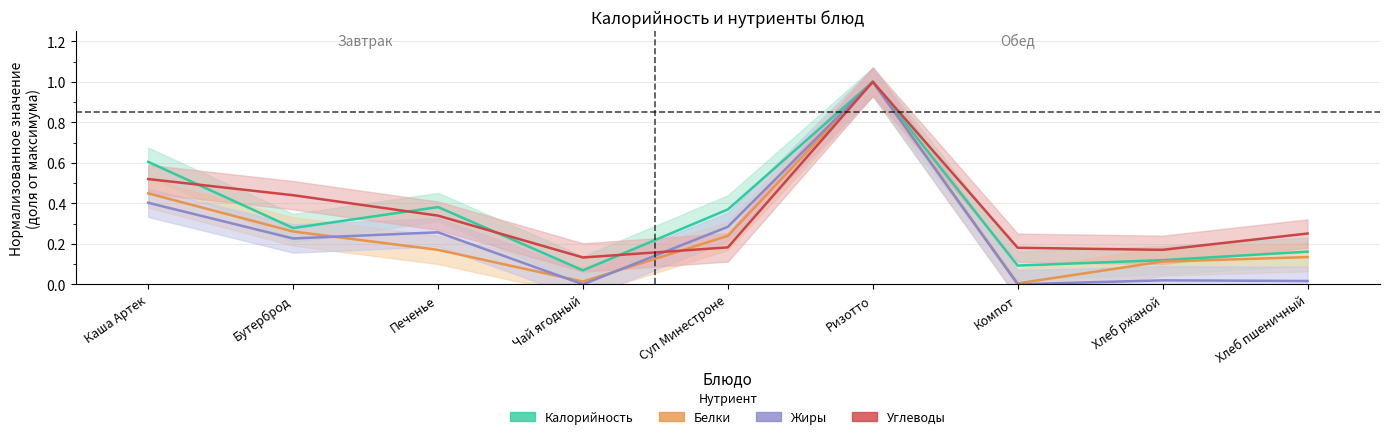

Where is Углеводы nearest to the value 0?

Чай ягодный